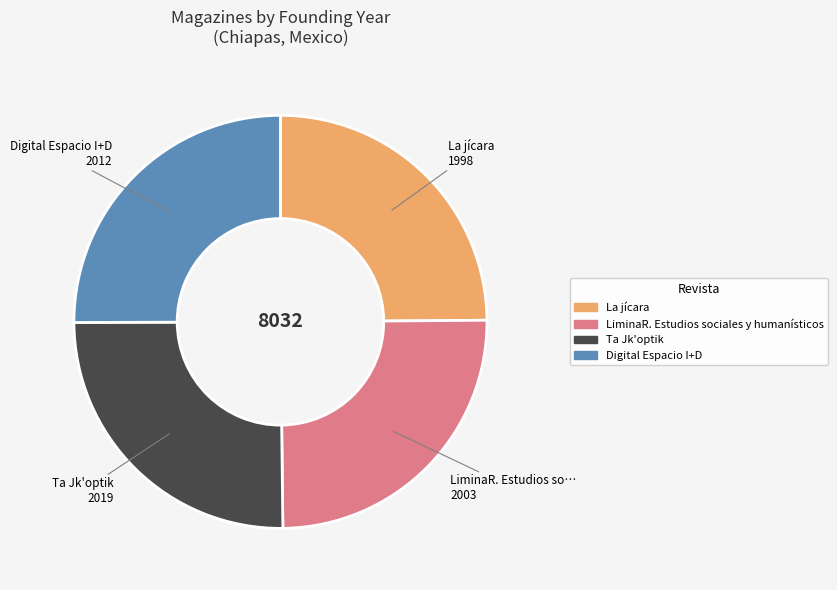

Is there a majority slice in this chart?

No